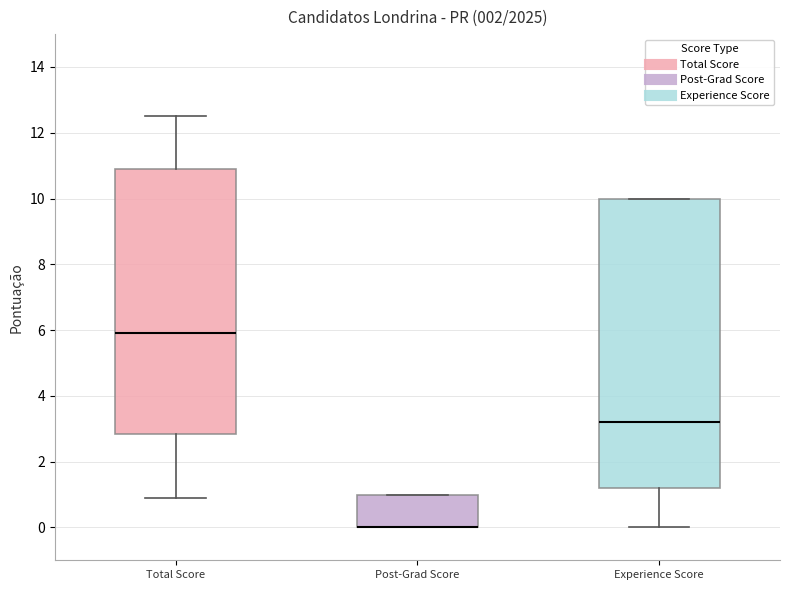

Reading left to right, read every box against the y-axis: the position of its median line, the range the box covers, and the ends of its whiskers. The values are not printed on the chart, so give them approximately, as read against the axis.

Total Score: median 6.0, box 2.8 to 11.0, whiskers 1.0 to 12.6
Post-Grad Score: median 0.0 (drawn on the box's lower edge), box 0.0 to 1.0, whiskers 0.0 to 1.0
Experience Score: median 3.2, box 1.2 to 10.0, whiskers 0.0 to 10.0